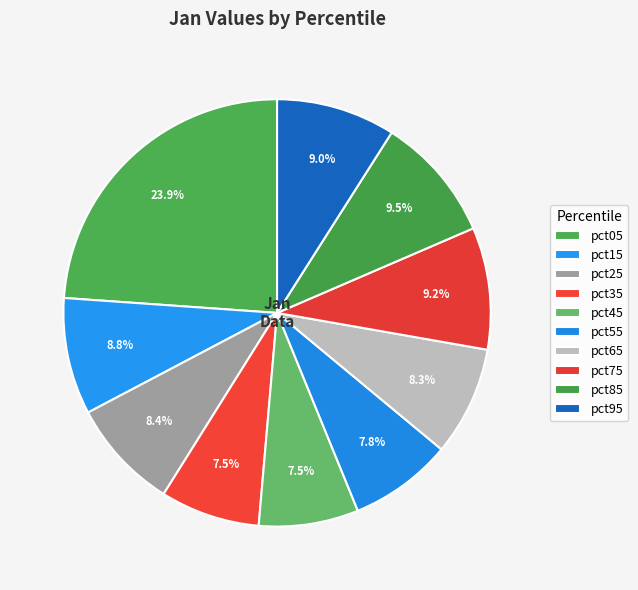

Which has a higher value, pct35 or pct05?

pct05